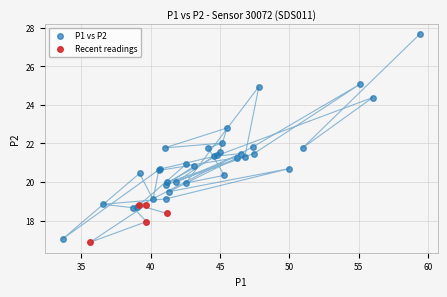

Which series contains the highest Y value?

P1 vs P2